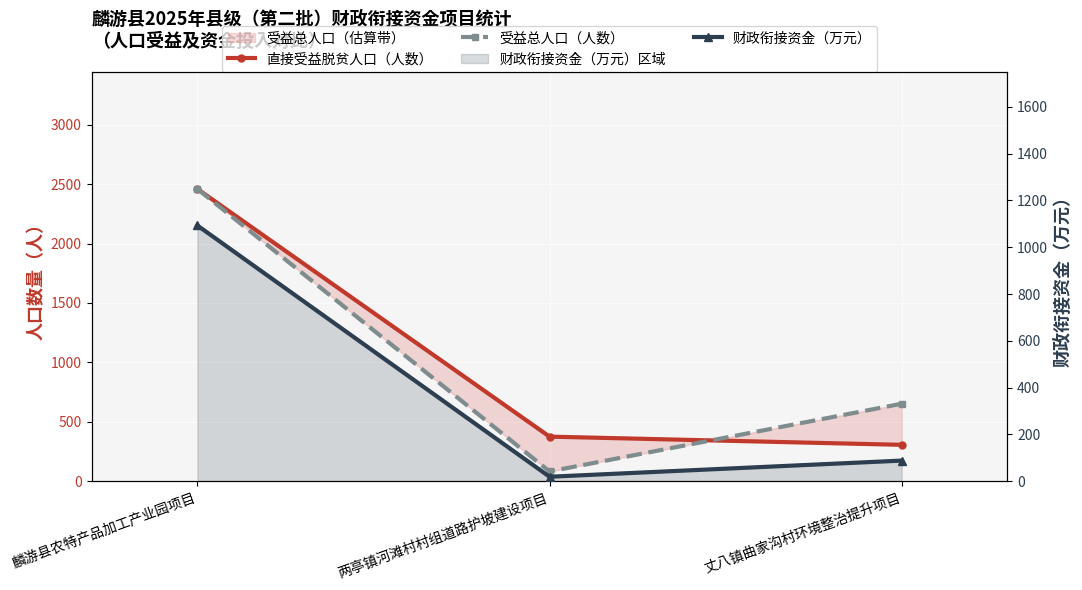

How many values in the 直接受益脱贫人口（人数） series are below 375?

1